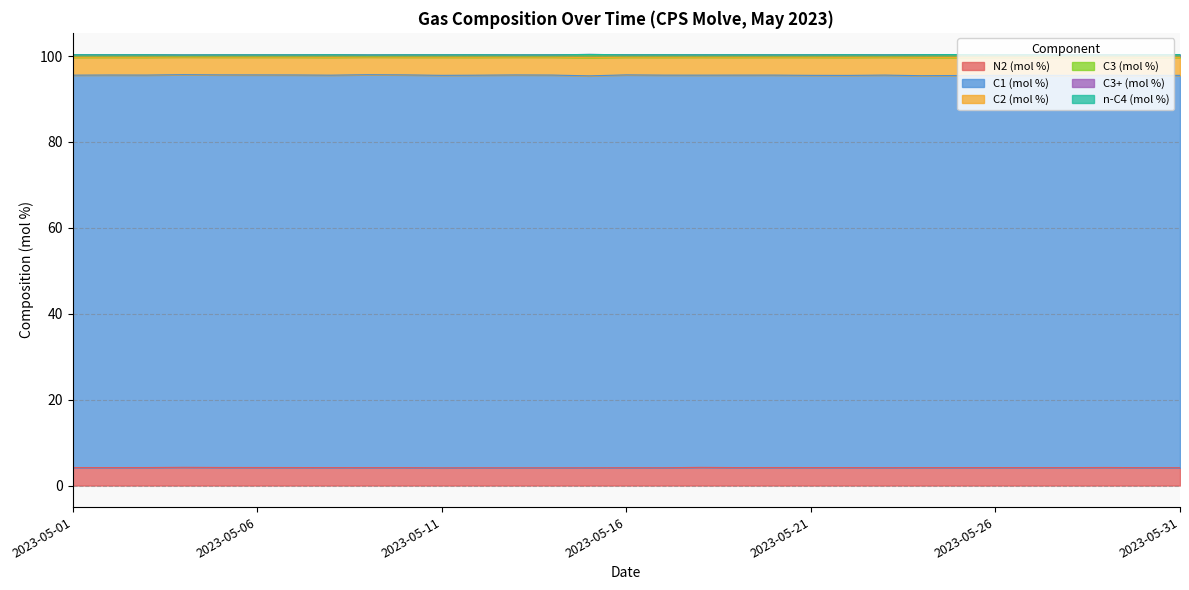

At which category is the sum across all series the highest?

2023-05-04